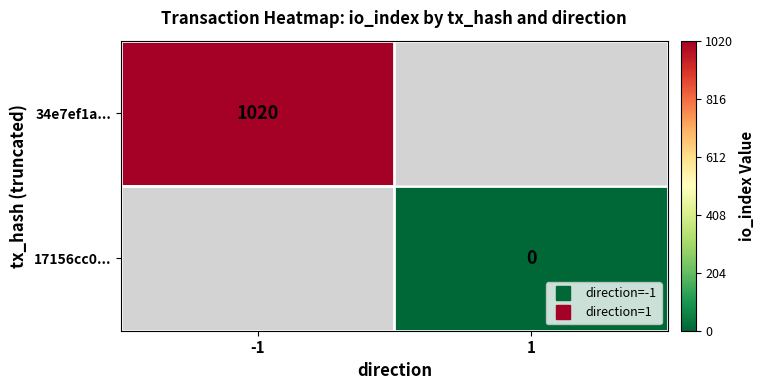

At how many categories does at least one series exceed 802?

1